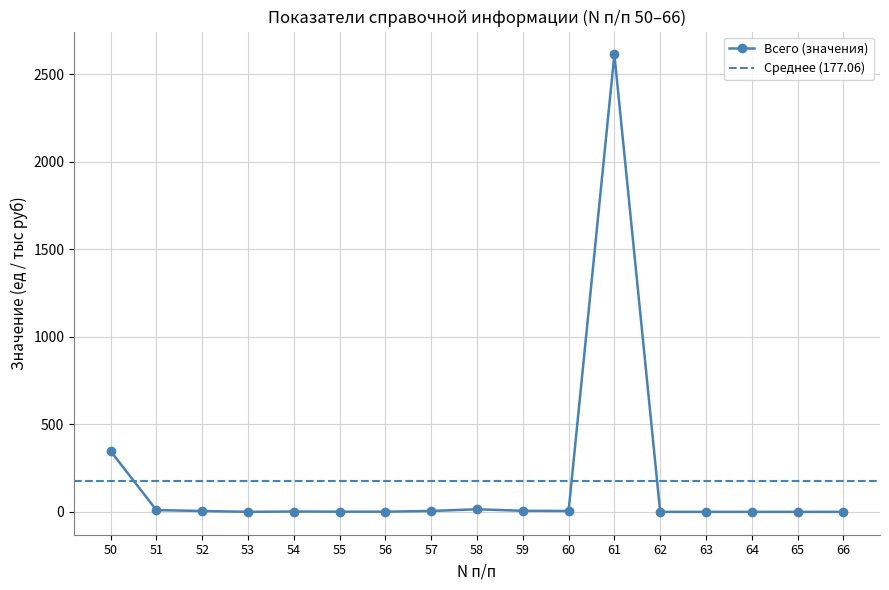

Between 59 and 50, which is larger?

50